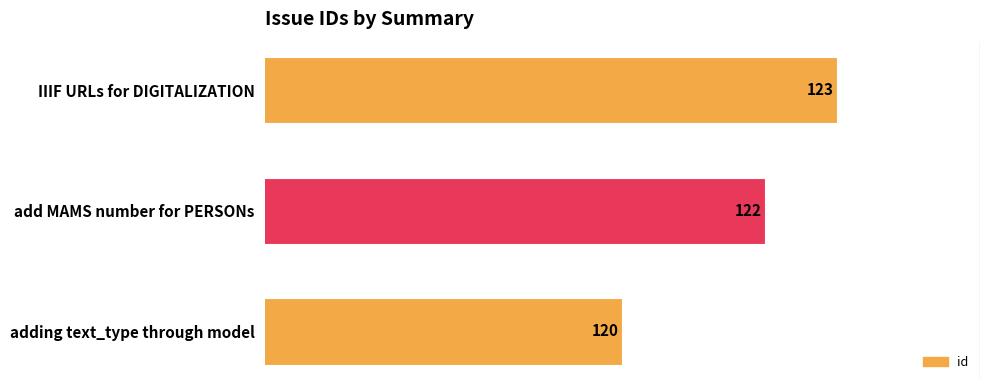

Reading top to bottom, extract all data points from this chart.

IIIF URLs for DIGITALIZATION=123	add MAMS number for PERSONs=122	adding text_type through model=120